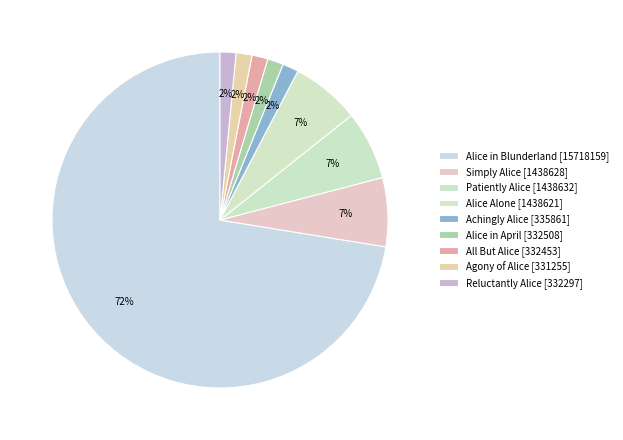

How many slices are in this pie chart?

9